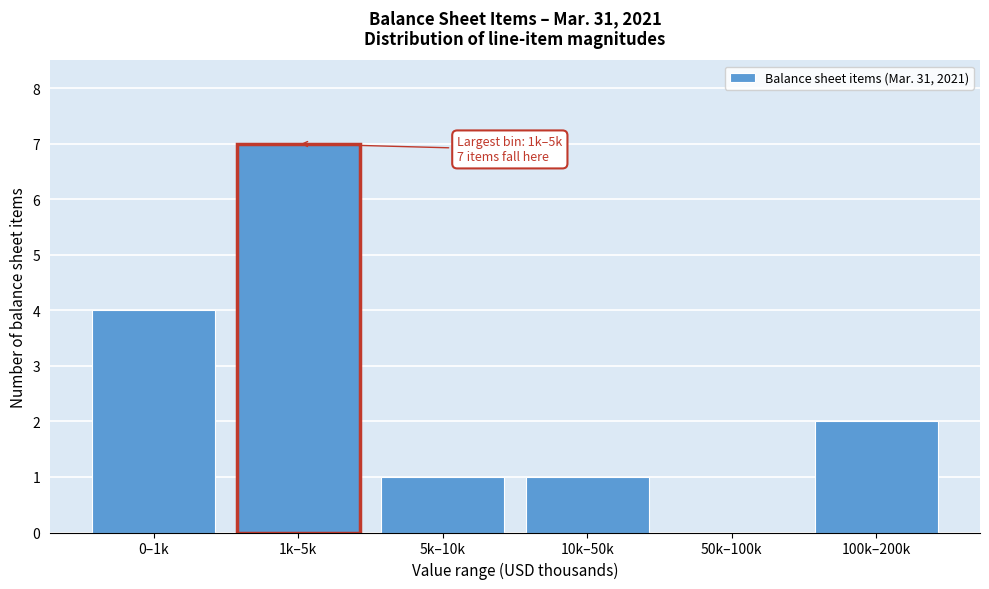

Reading right to left, transcribe all the data shown in this chart.

100k–200k=2	50k–100k=0	10k–50k=1	5k–10k=1	1k–5k=7	0–1k=4